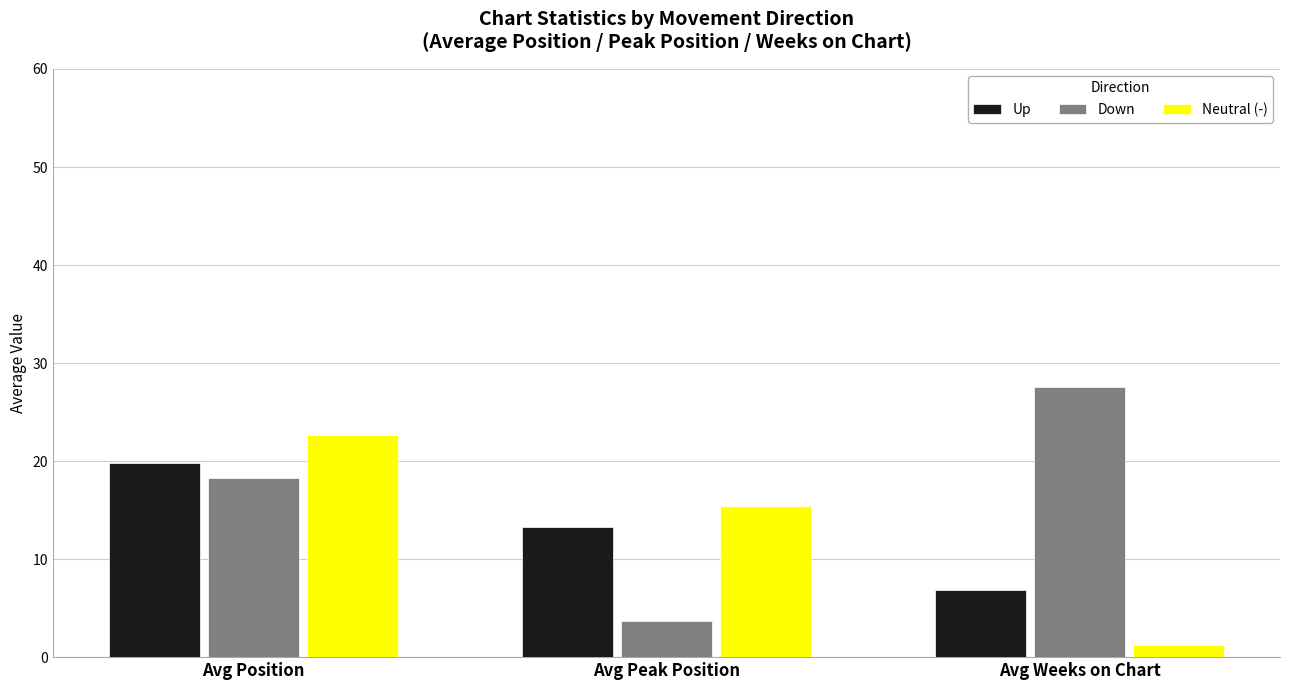

True or false: Up has a value of 6.9 at Avg Weeks on Chart.

True